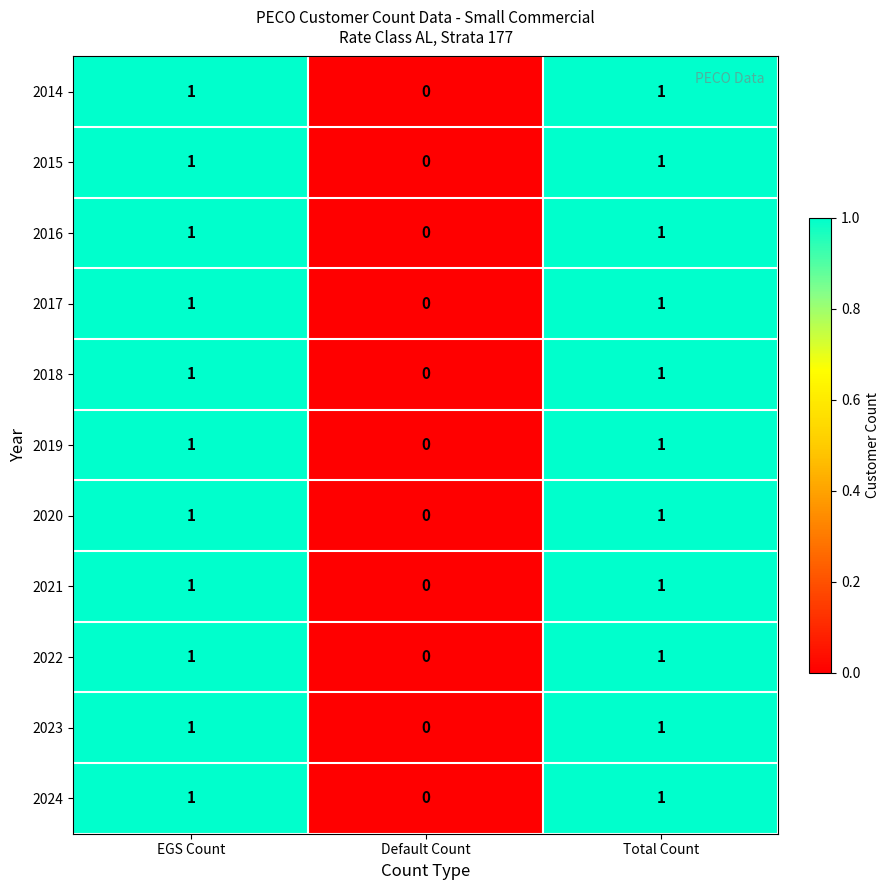

Count the 2021 values in the range 0 to 1.

3